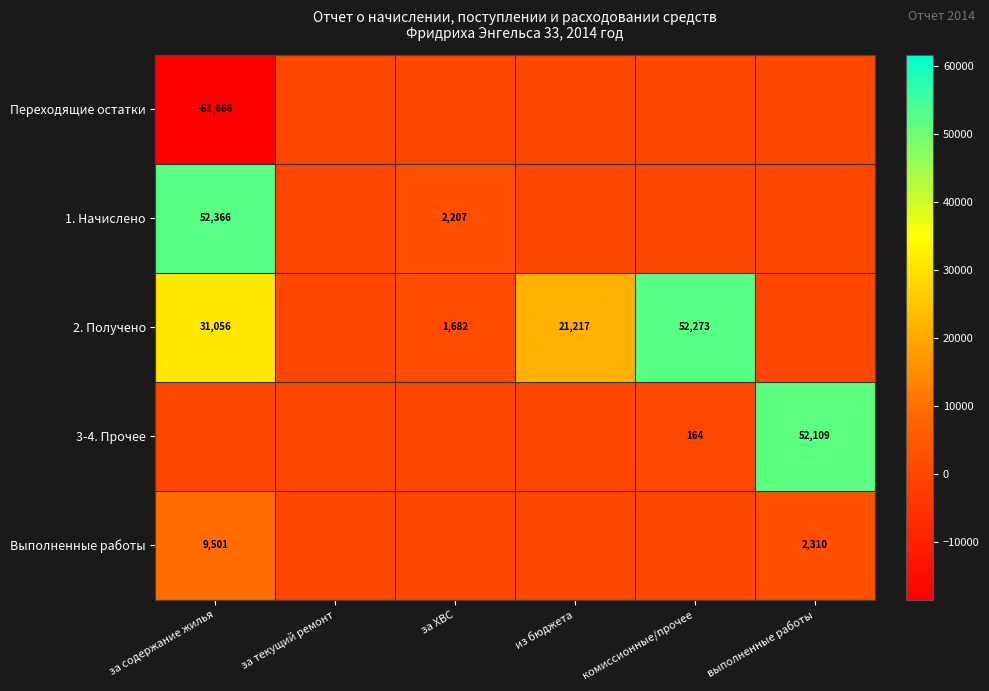

Which series has the widest spread of values?

Переходящие остатки